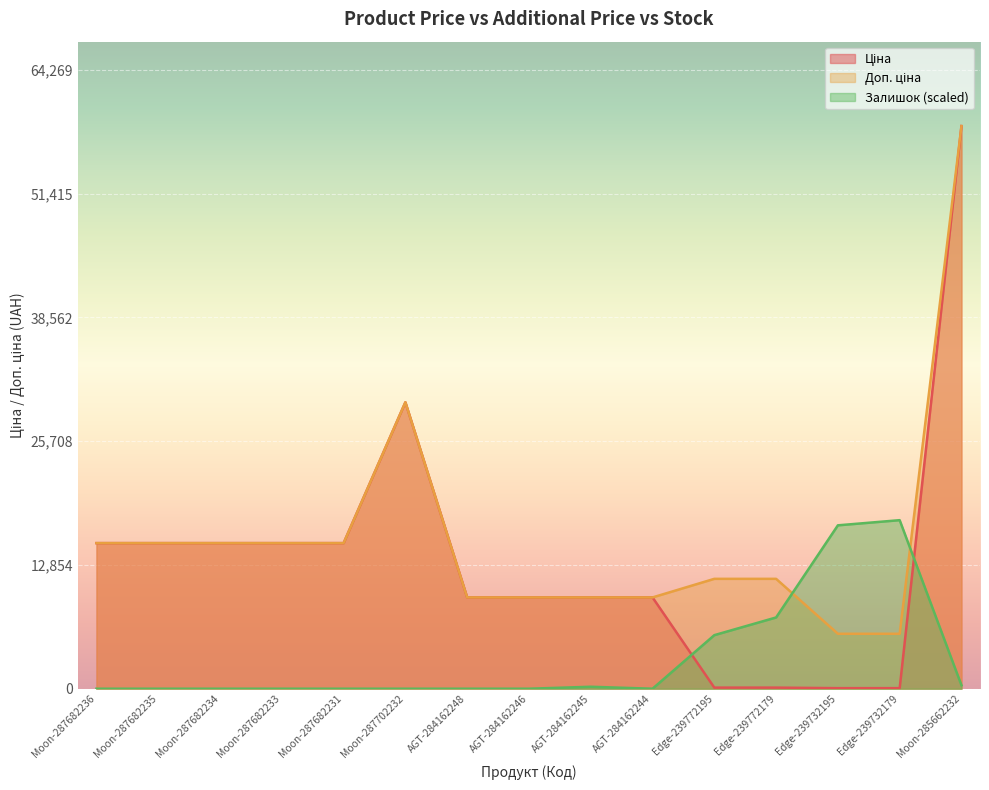

At which category does Залишок reach its first local valley?

AGT-284162244